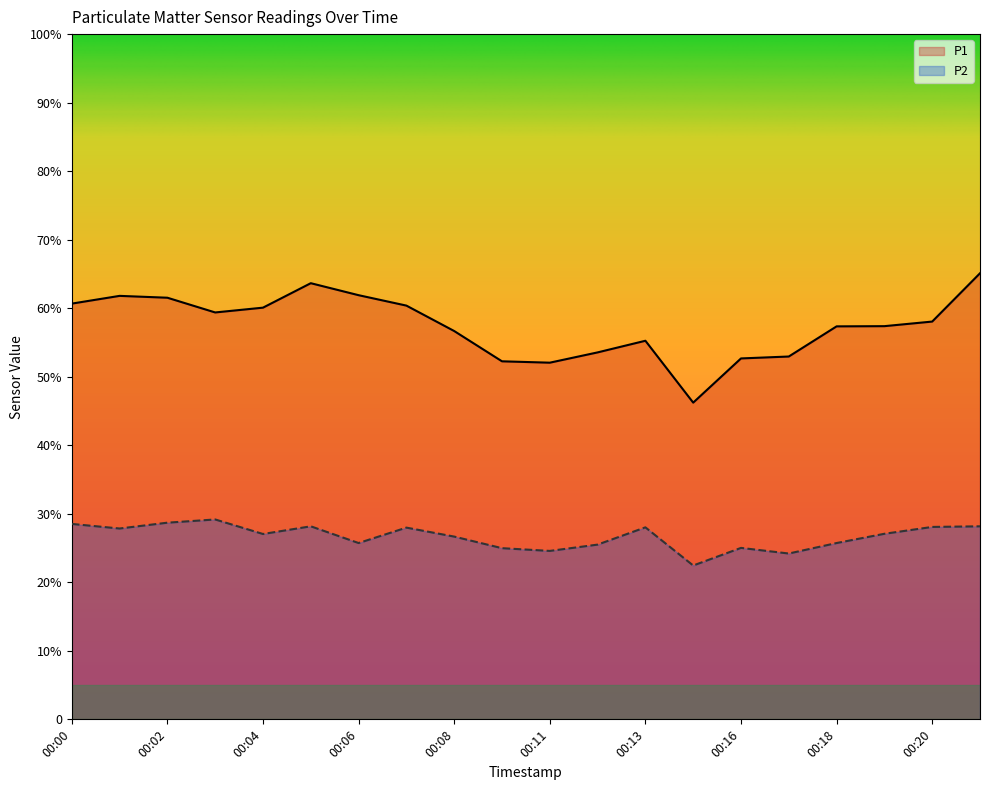

Does the chart display data point markers on the line(s)?

No